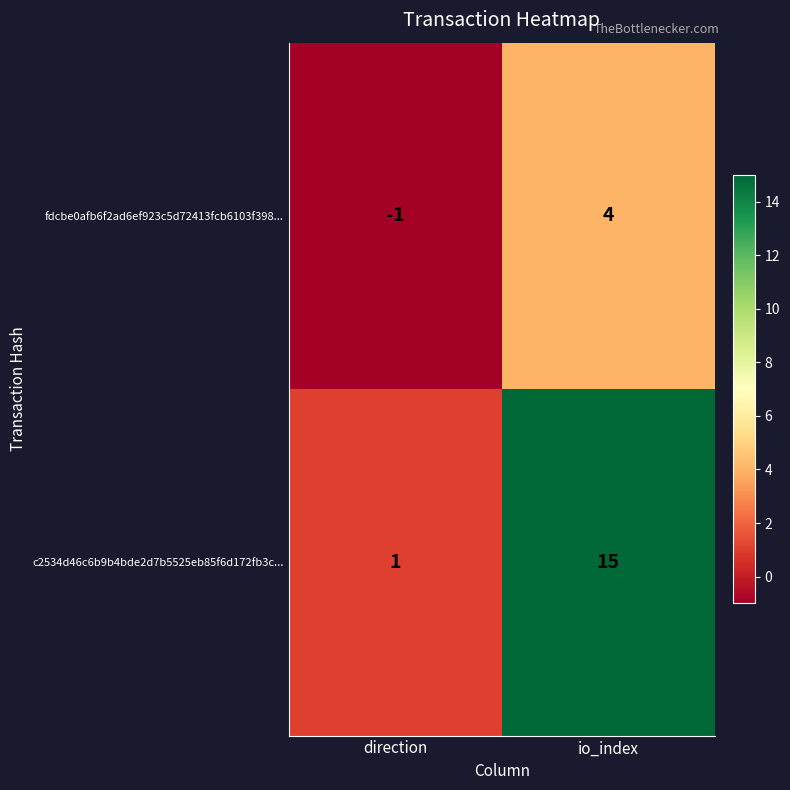

Count the number of categories in the chart.

2